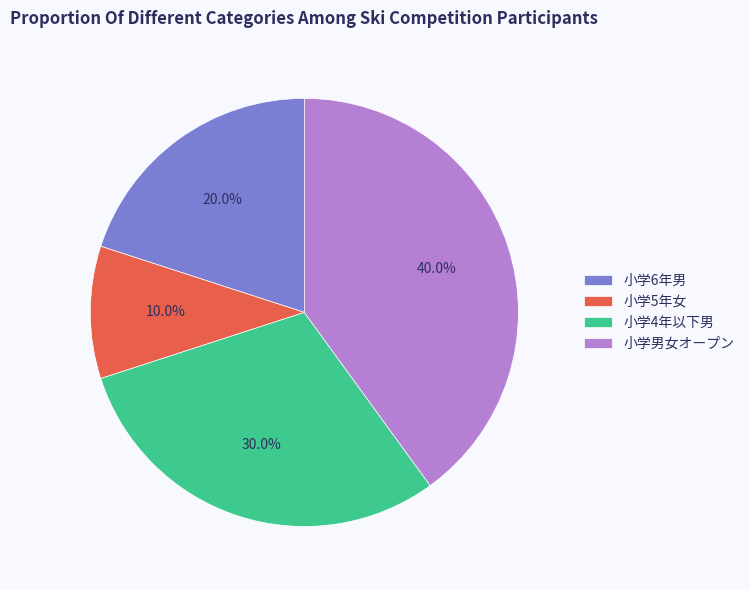

To the nearest percent, what is the difference between the largest and smallest slice percentages?

30%